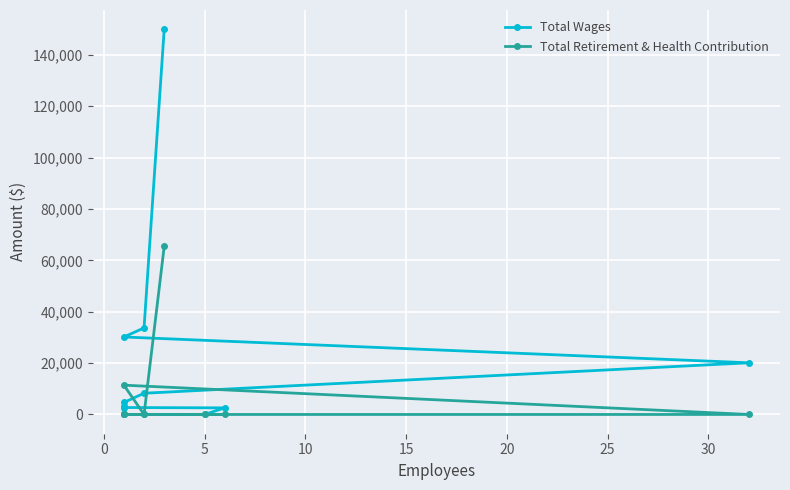

The Total Retirement & Health Contribution series shows -21489 at 10. True or false?

False